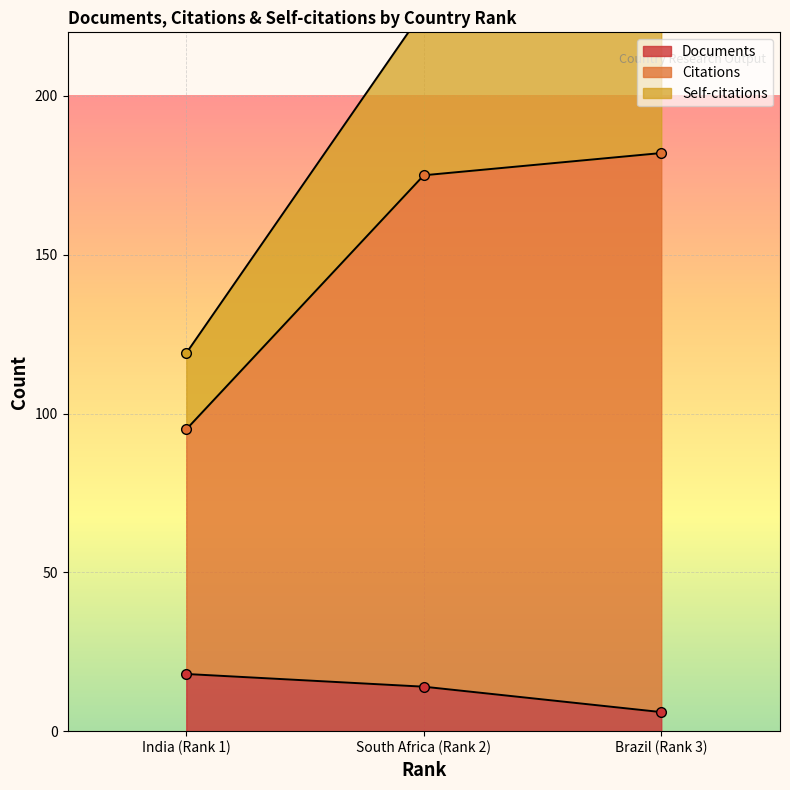

At how many categories does at least one series exceed 77?

3